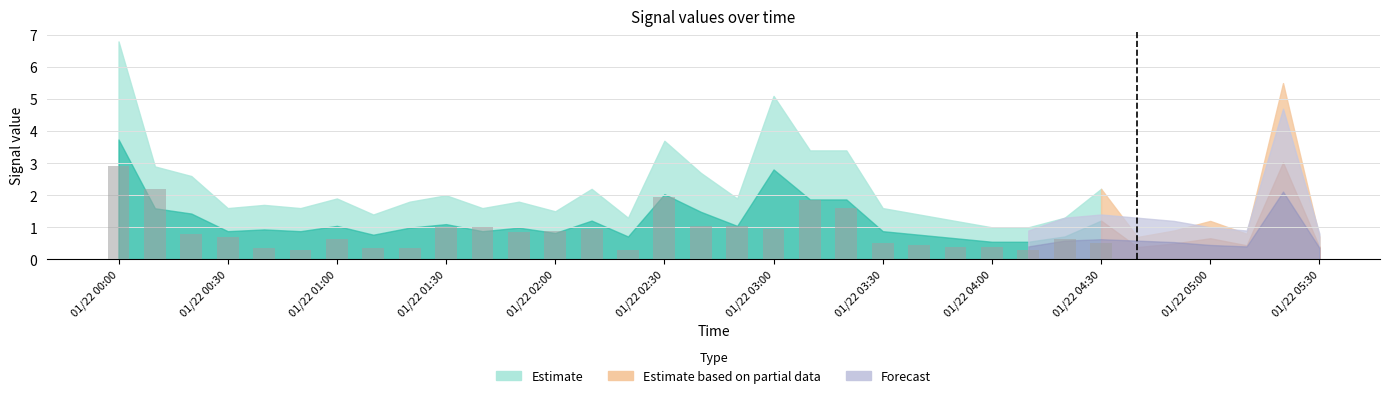

What is the smallest value displayed?

0.3